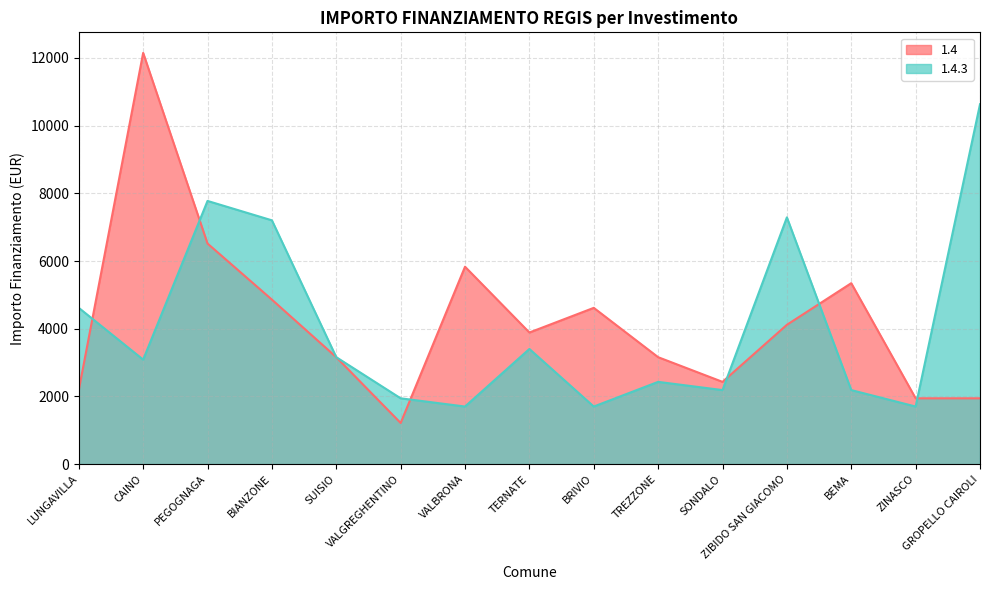

Reading left to right, transcribe all the data shown in this chart.

1.4: LUNGAVILLA=2187	CAINO=12150	PEGOGNAGA=6517	BIANZONE=4860	SUISIO=3159	VALGREGHENTINO=1215	VALBRONA=5832	TERNATE=3888	BRIVIO=4617	TREZZONE=3159	SONDALO=2430	ZIBIDO SAN GIACOMO=4116	BEMA=5346	ZINASCO=1944	GROPELLO CAIROLI=1944
1.4.3: LUNGAVILLA=4617	CAINO=3087	PEGOGNAGA=7776	BIANZONE=7203	SUISIO=3159	VALGREGHENTINO=1944	VALBRONA=1701	TERNATE=3402	BRIVIO=1701	TREZZONE=2430	SONDALO=2187	ZIBIDO SAN GIACOMO=7290	BEMA=2187	ZINASCO=1701	GROPELLO CAIROLI=10633